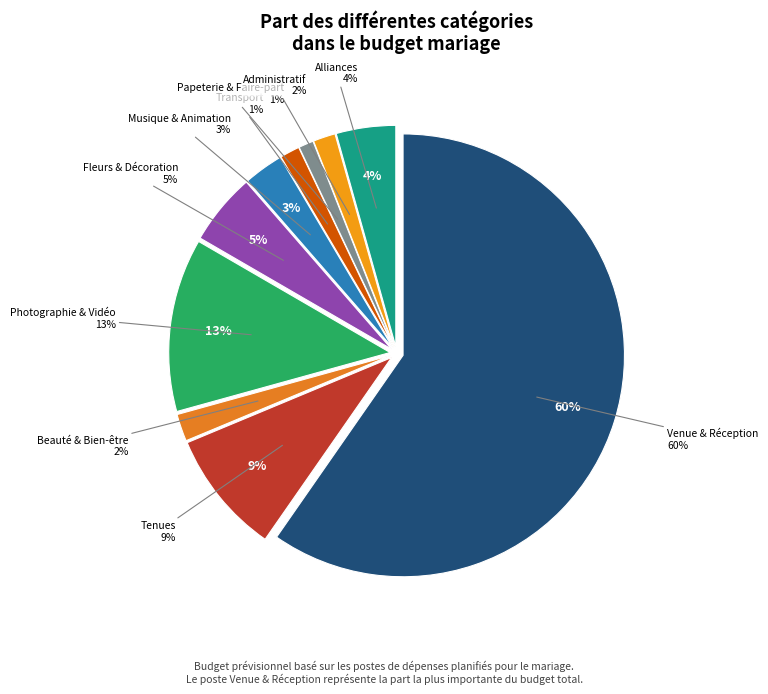

Does Papeterie & Faire-part account for over 50% of the chart?

No